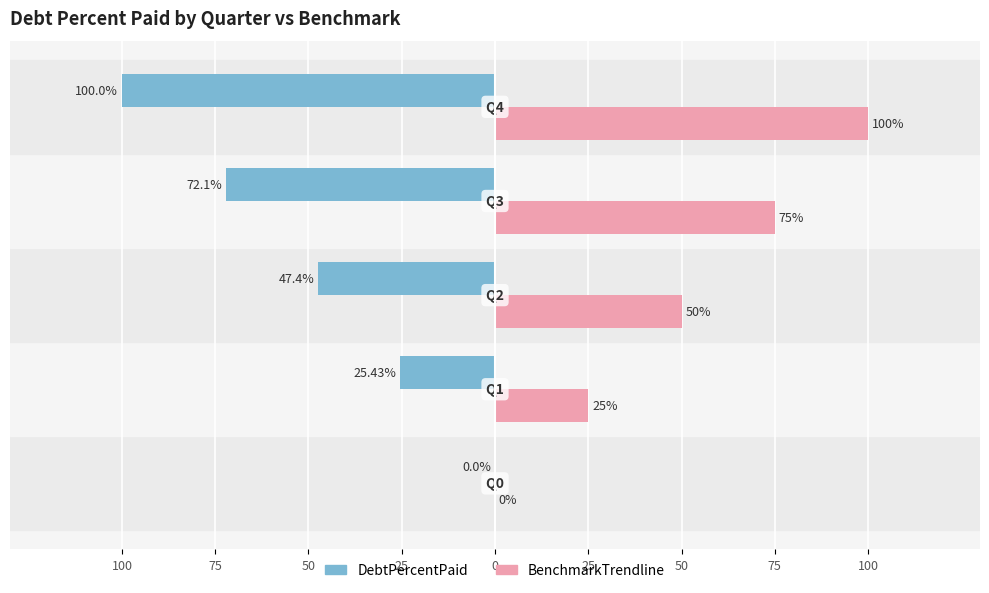

What is the difference between the second highest and second lowest values in the BenchmarkTrendline series?

50.0